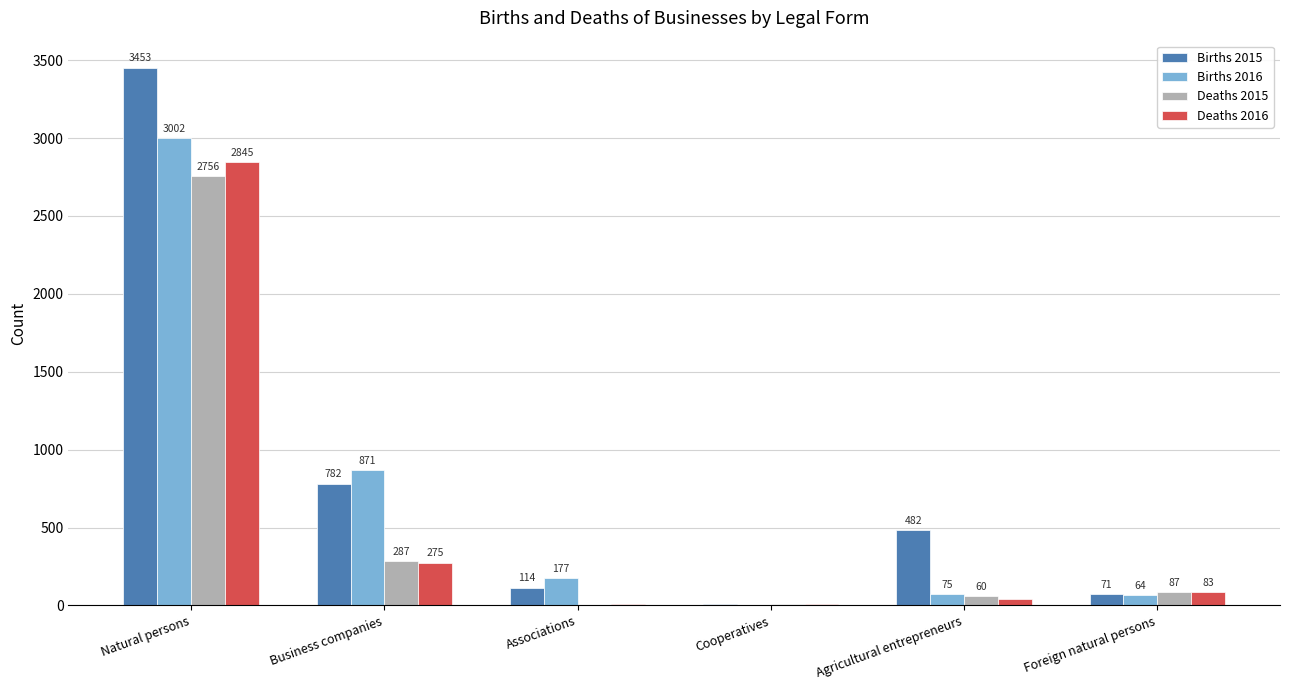

At which label does Deaths 2015 reach its peak?

Natural persons